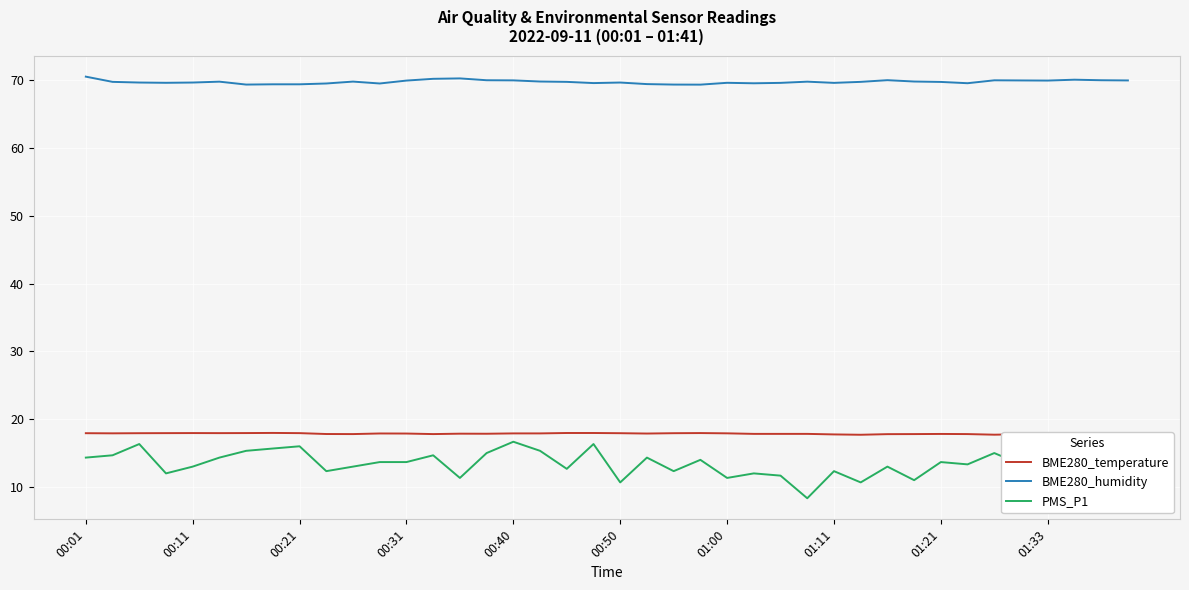

The PMS_P1 series shows 14.7 at 13. True or false?

True